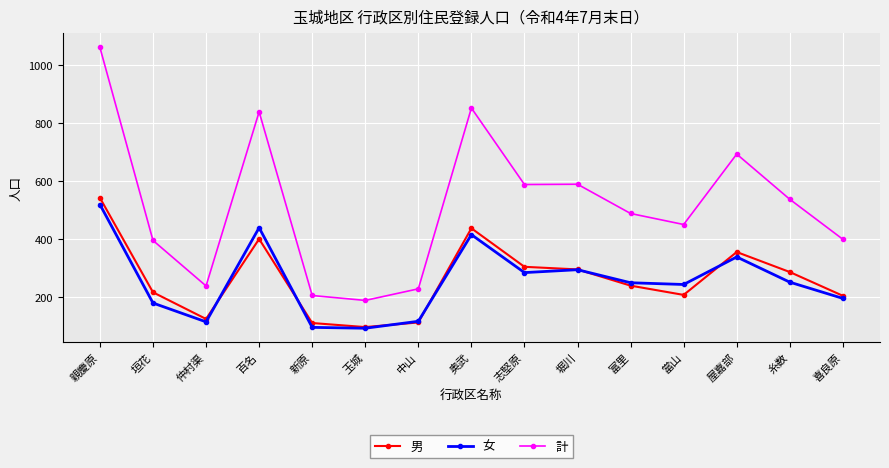

What is the label of the 15th point from the right?

親慶原